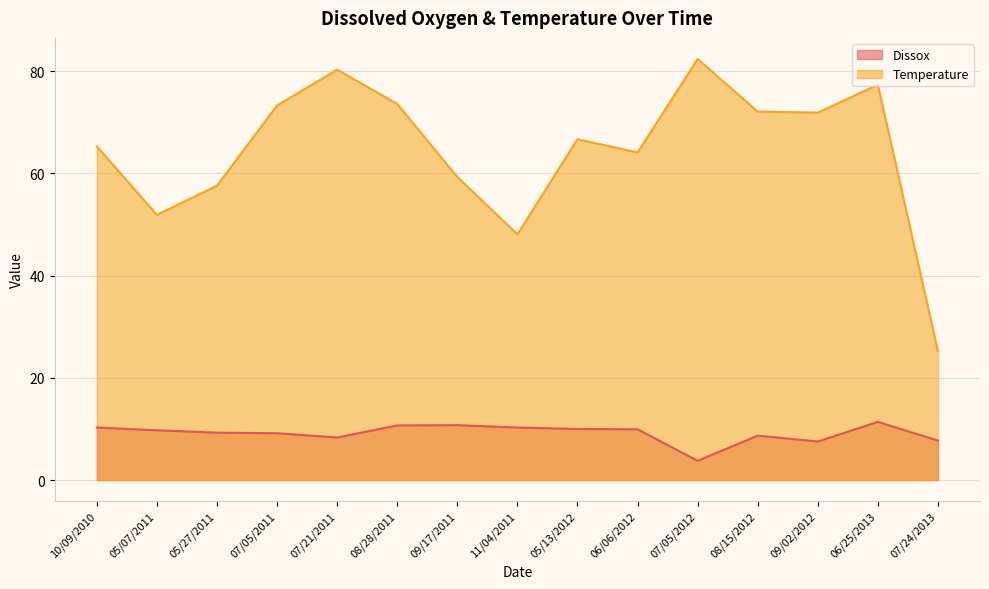

What is the label of the 6th point from the left?

08/28/2011